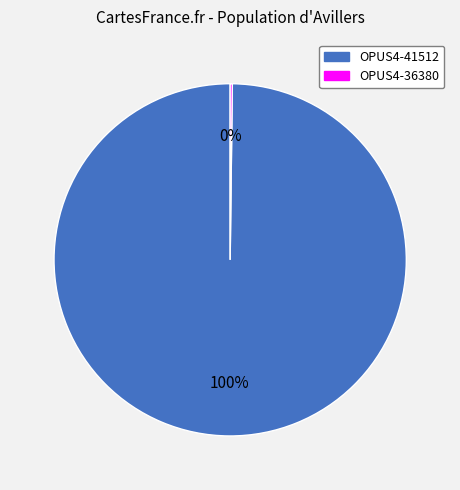

To the nearest percent, what is the difference between the largest and smallest slice percentages?

100%